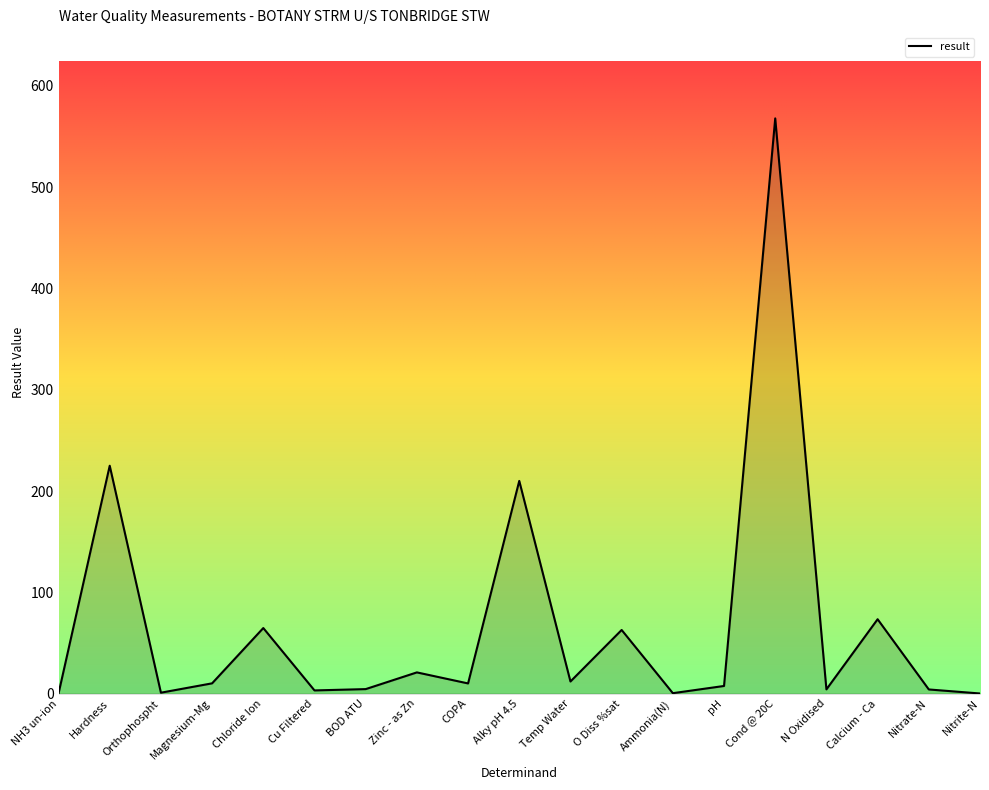

Is it true that the value at Calcium - Ca is 121.1?

False